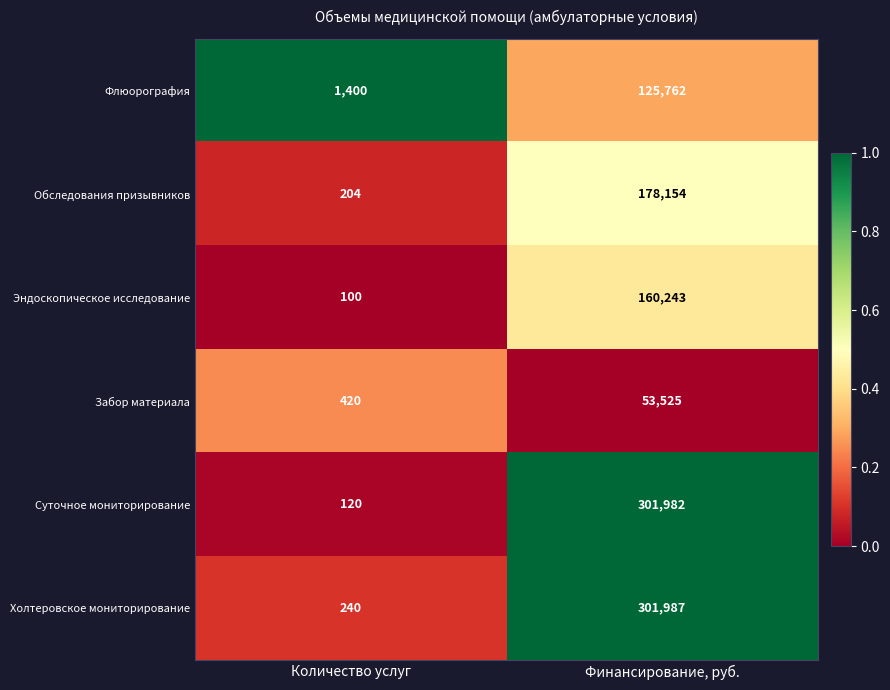

Rank the categories by Флюорография value from lowest to highest.

Количество услуг, Финансирование, руб.